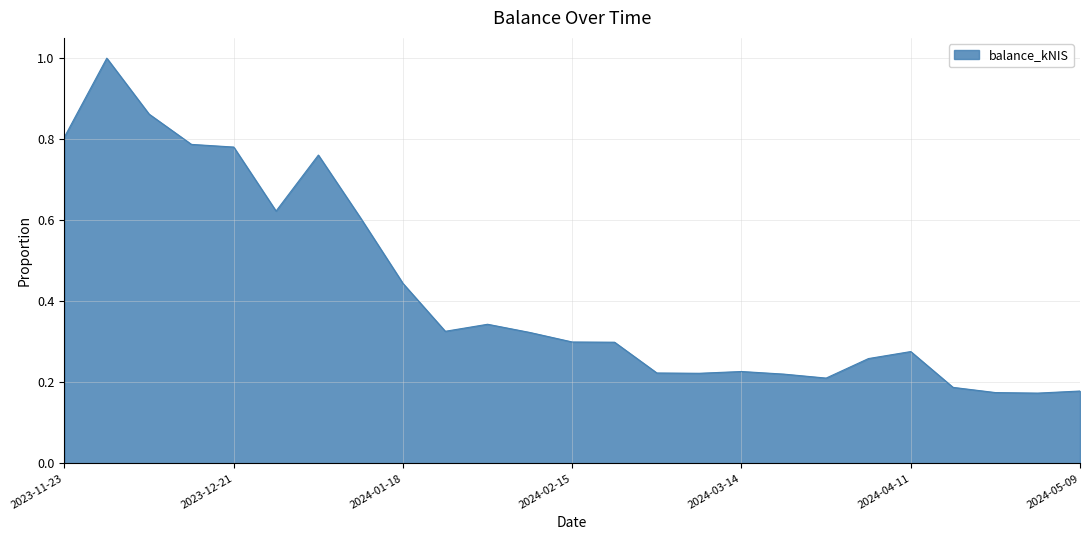

What is the greatest value displayed?

1.0